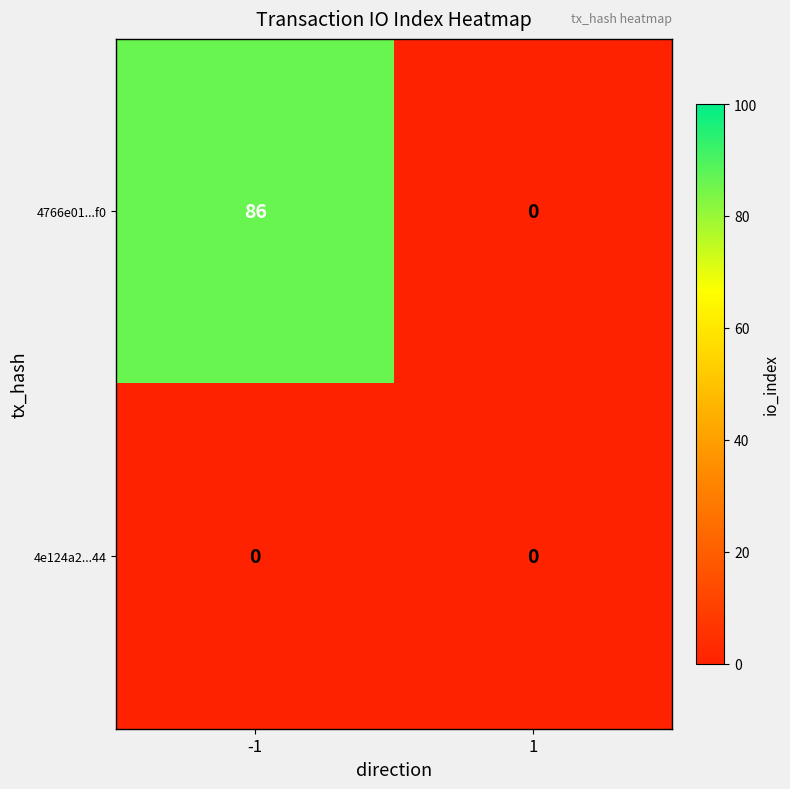

Rank the series by their average value, from highest to lowest.

4766e01...f0, 4e124a2...44